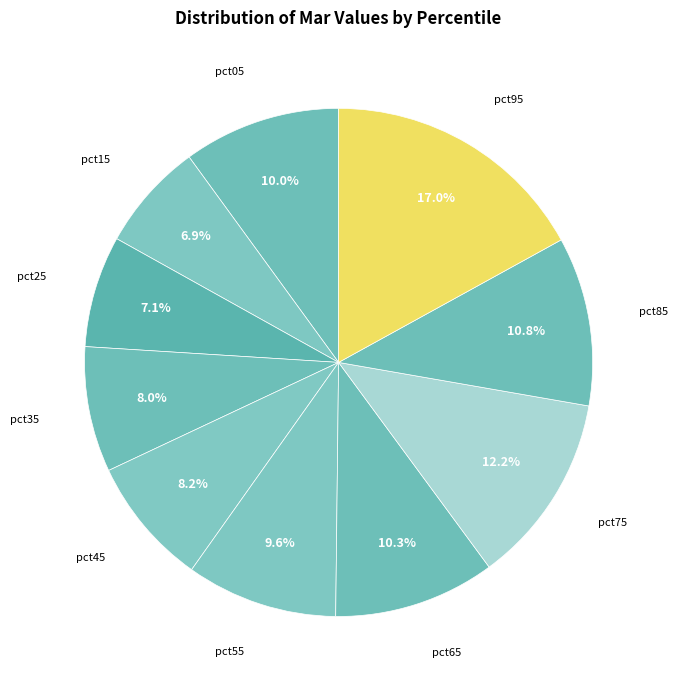

How many slices are in this pie chart?

10